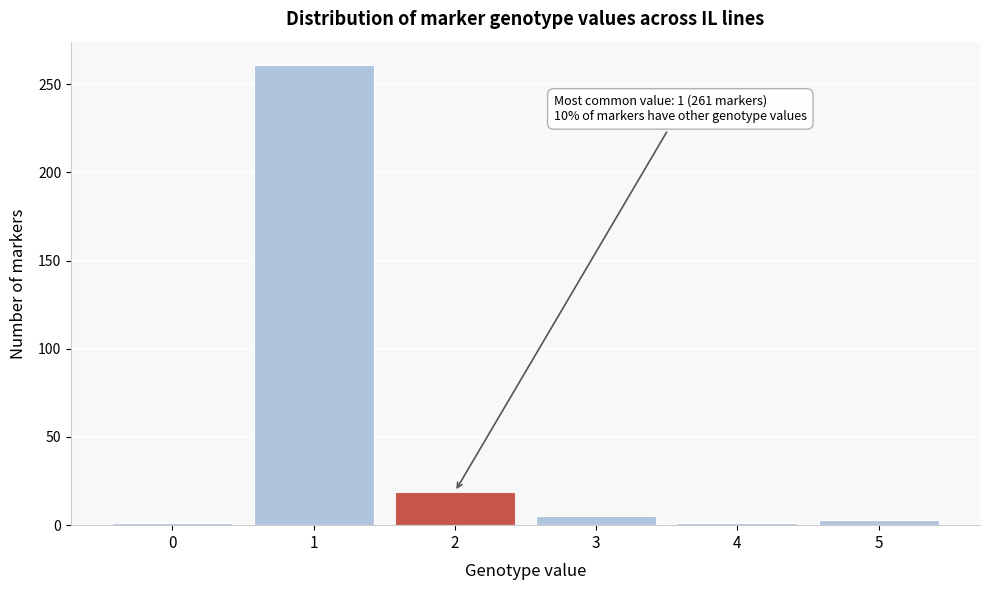

Reading left to right, transcribe all the data shown in this chart.

1	261	19	5	1	3